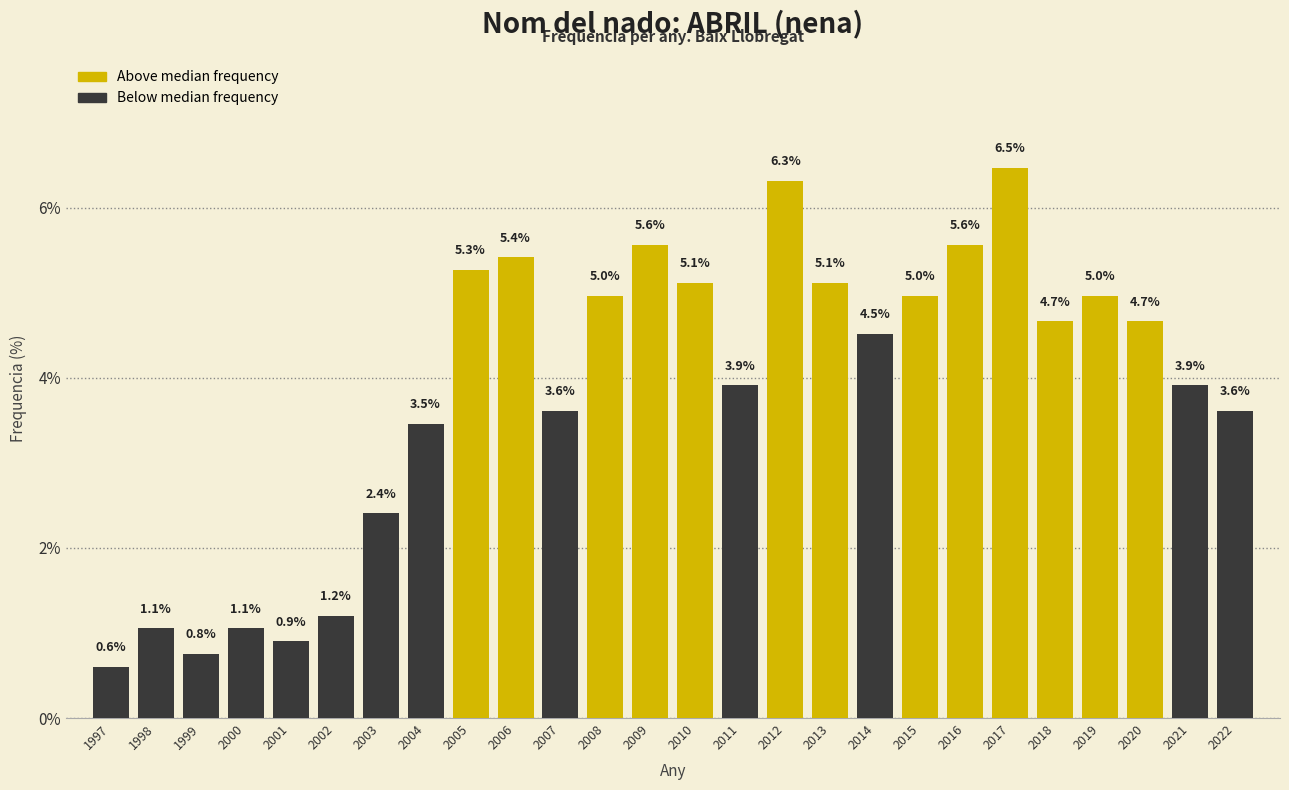

Reading left to right, transcribe all the data shown in this chart.

1997=0.6	1998=1.1	1999=0.8	2000=1.1	2001=0.9	2002=1.2	2003=2.4	2004=3.5	2005=5.3	2006=5.4	2007=3.6	2008=5.0	2009=5.6	2010=5.1	2011=3.9	2012=6.3	2013=5.1	2014=4.5	2015=5.0	2016=5.6	2017=6.5	2018=4.7	2019=5.0	2020=4.7	2021=3.9	2022=3.6